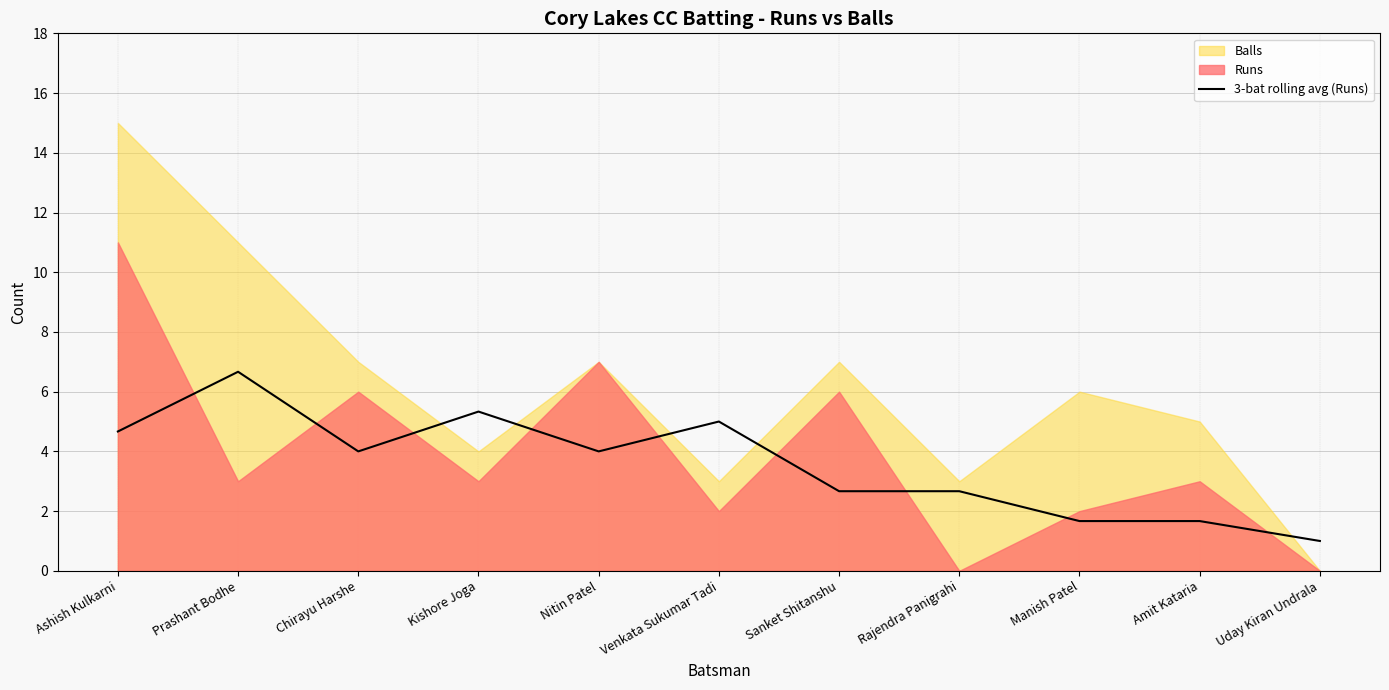

How many lines are shown in the chart?

1